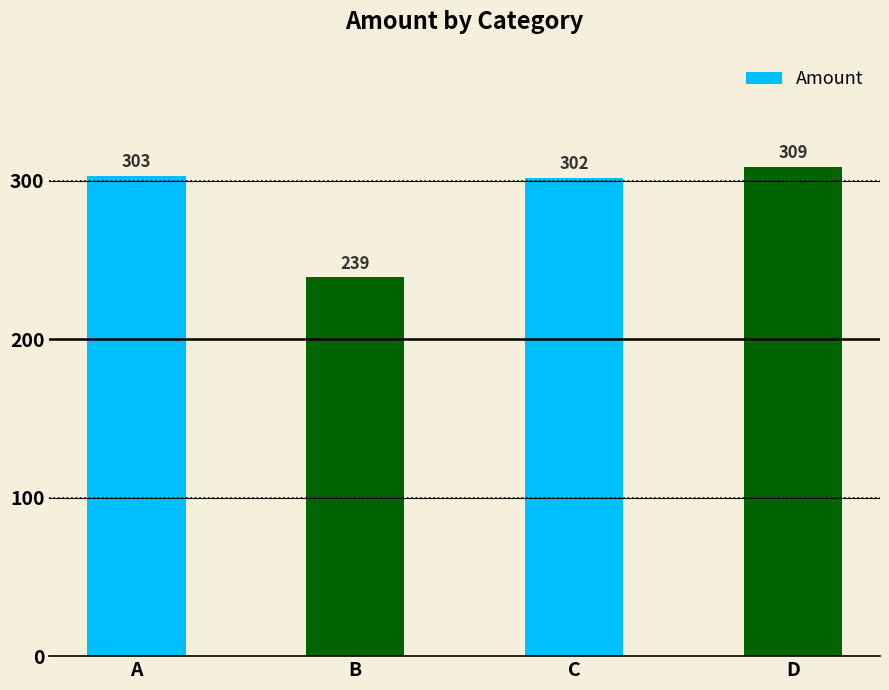

Is it true that the value at C is 80?

False